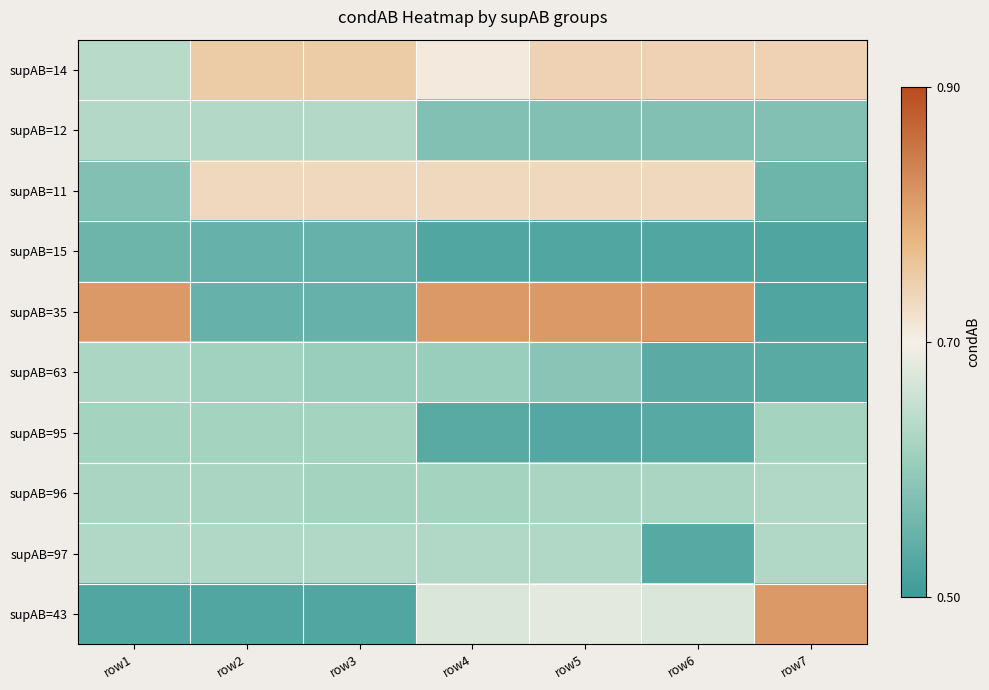

What is the spread (max minus min) of values at row5?

0.3